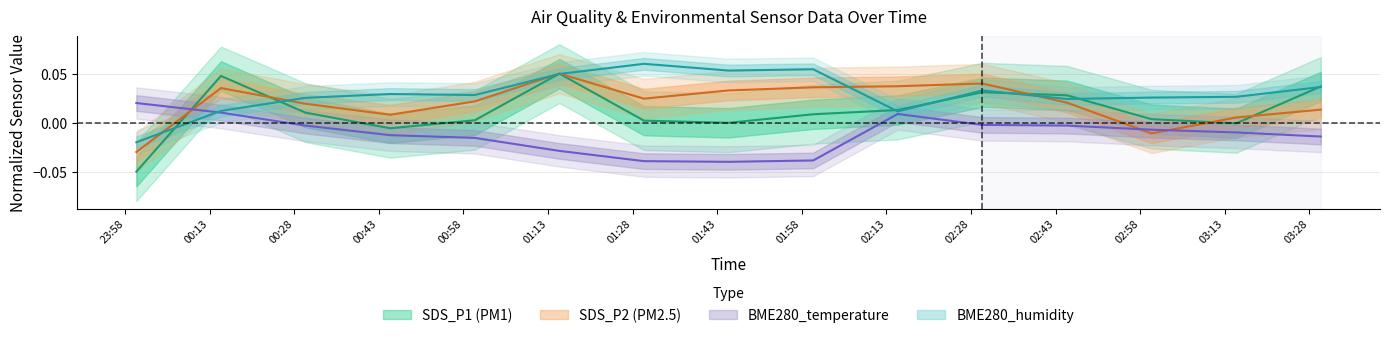

Which series ends up on top after the final intersection of SDS_P1 and SDS_P2?

SDS_P1